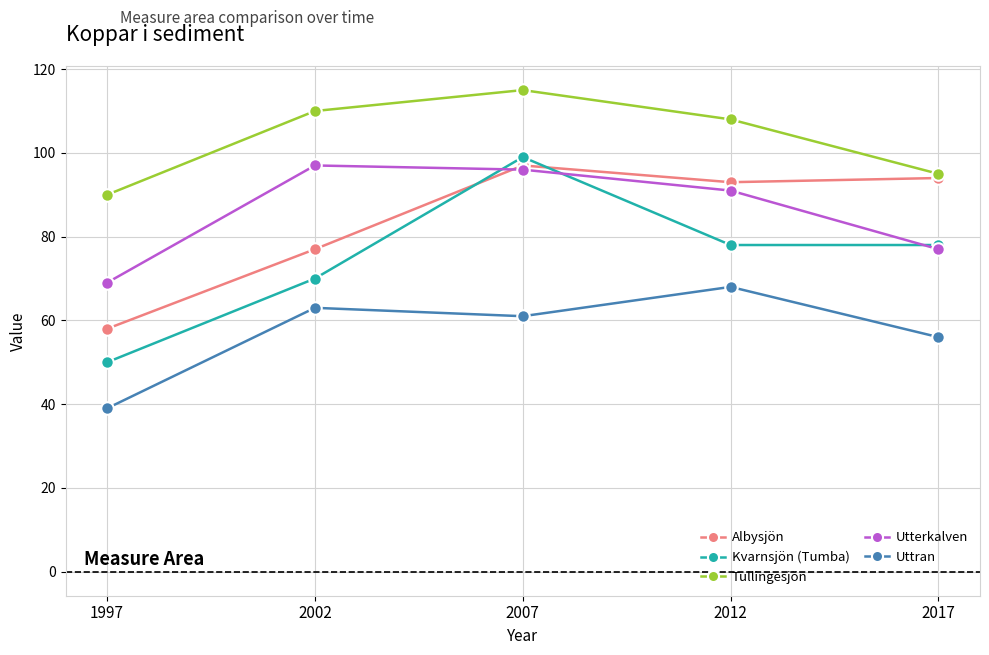

Reading left to right, list all the values displayed in this chart.

Albysjön: 1997=58	2002=77	2007=97	2012=93	2017=94
Kvarnsjön (Tumba): 1997=50	2002=70	2007=99	2012=78	2017=78
Tullingesjön: 1997=90	2002=110	2007=115	2012=108	2017=95
Utterkalven: 1997=69	2002=97	2007=96	2012=91	2017=77
Uttran: 1997=39	2002=63	2007=61	2012=68	2017=56